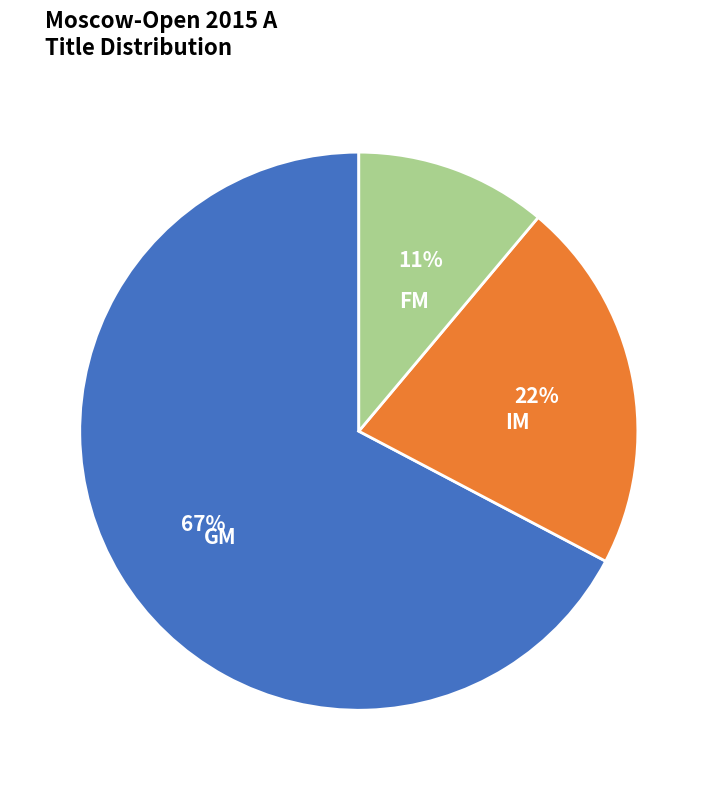

Is it true that GM is 67% of the pie?

True